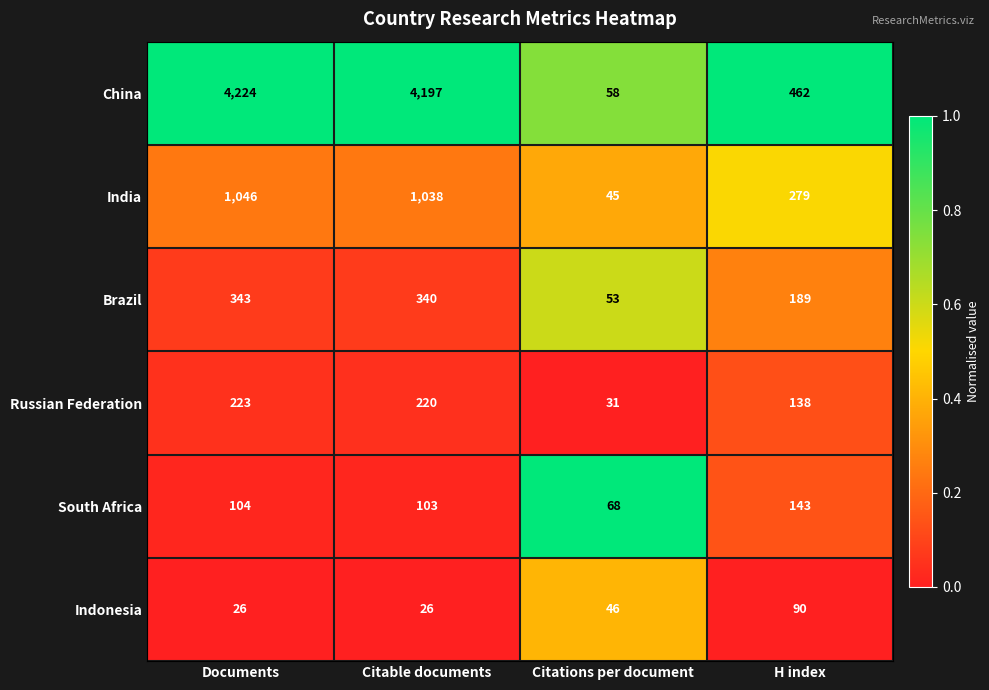

Rank the series at H index from highest to lowest value.

China, India, Brazil, South Africa, Russian Federation, Indonesia